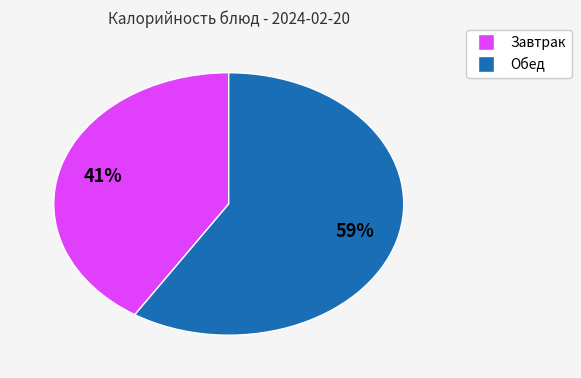

To the nearest percent, what is the average slice percentage?

50%